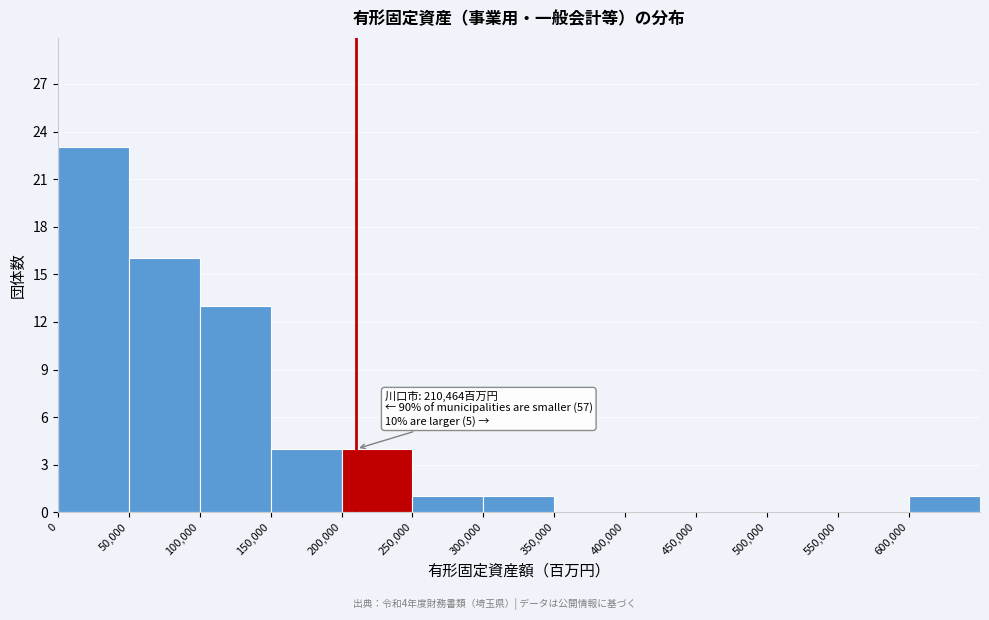

Which range on the x-axis has the tallest bar?

0 to 50000